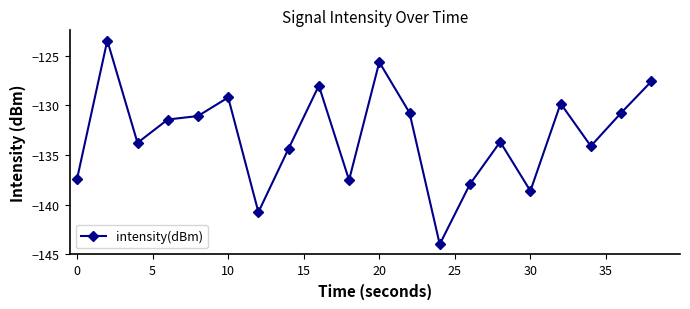

What is the value of the 11th point from the left?

-125.6